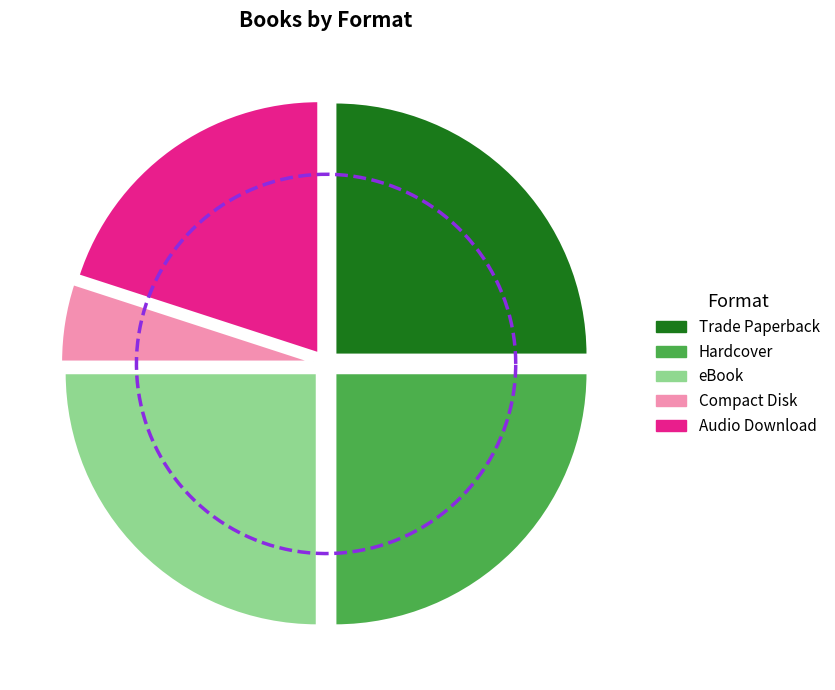

What percentage is the Audio Download slice, to the nearest percent?

20%